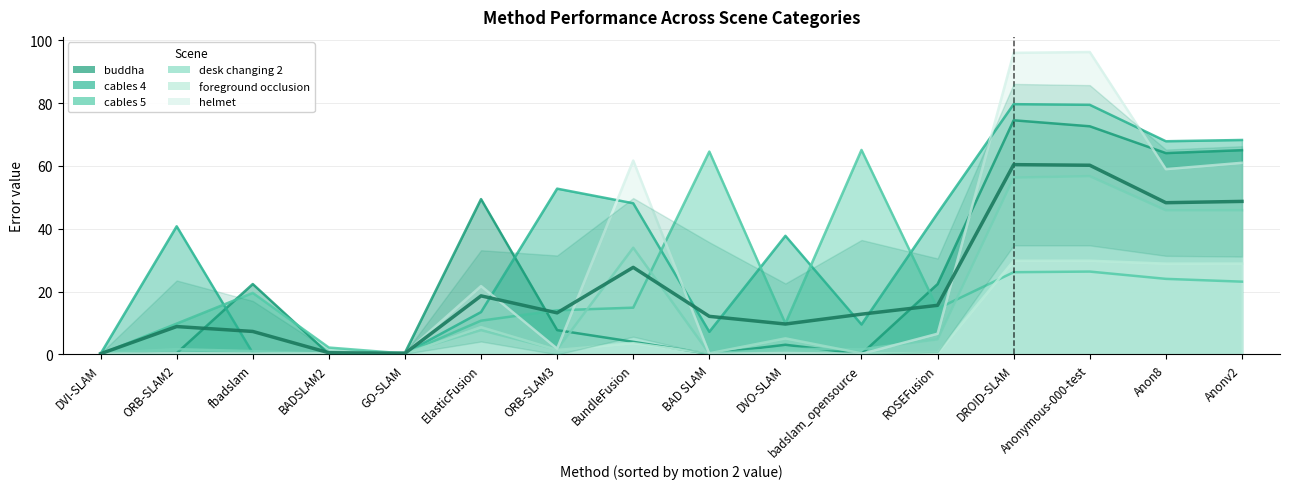

Reading left to right, transcribe all the data shown in this chart.

buddha: DVI-SLAM=0.2	ORB-SLAM2=0.4	fbadslam=22.4	BADSLAM2=0.1	GO-SLAM=0.5	ElasticFusion=49.4	ORB-SLAM3=7.7	BundleFusion=4.0	BAD SLAM=0.2	DVO-SLAM=3.1	badslam_opensource=0.1	ROSEFusion=22.4	DROID-SLAM=74.5	Anonymous-000-test=72.6	Anon8=64.1	Anonv2=65.0
cables 4: DVI-SLAM=0.2	ORB-SLAM2=40.8	fbadslam=0.4	BADSLAM2=0.2	GO-SLAM=0.4	ElasticFusion=13.5	ORB-SLAM3=52.8	BundleFusion=48.1	BAD SLAM=7.2	DVO-SLAM=37.7	badslam_opensource=9.5	ROSEFusion=44.9	DROID-SLAM=79.6	Anonymous-000-test=79.4	Anon8=67.8	Anonv2=68.2
cables 5: DVI-SLAM=0.1	ORB-SLAM2=9.8	fbadslam=19.6	BADSLAM2=2.2	GO-SLAM=0.3	ElasticFusion=10.7	ORB-SLAM3=14.1	BundleFusion=14.9	BAD SLAM=64.5	DVO-SLAM=9.8	badslam_opensource=65.1	ROSEFusion=14.6	DROID-SLAM=26.2	Anonymous-000-test=26.4	Anon8=24.0	Anonv2=23.1
desk changing 2: DVI-SLAM=0.5	ORB-SLAM2=1.7	fbadslam=1.1	BADSLAM2=0.2	GO-SLAM=0.6	ElasticFusion=7.7	ORB-SLAM3=1.6	BundleFusion=34.0	BAD SLAM=0.3	DVO-SLAM=1.8	badslam_opensource=1.6	ROSEFusion=4.8	DROID-SLAM=56.3	Anonymous-000-test=56.7	Anon8=45.9	Anonv2=45.9
foreground occlusion: DVI-SLAM=0.1	ORB-SLAM2=0.1	fbadslam=0.1	BADSLAM2=0.1	GO-SLAM=0.1	ElasticFusion=8.7	ORB-SLAM3=1.4	BundleFusion=3.6	BAD SLAM=0.3	DVO-SLAM=5.1	badslam_opensource=0.3	ROSEFusion=0.5	DROID-SLAM=29.8	Anonymous-000-test=29.8	Anon8=28.9	Anonv2=28.9
helmet: DVI-SLAM=0.2	ORB-SLAM2=0.4	fbadslam=0.3	BADSLAM2=0.3	GO-SLAM=0.3	ElasticFusion=21.8	ORB-SLAM3=1.8	BundleFusion=61.7	BAD SLAM=0.2	DVO-SLAM=0.4	badslam_opensource=0.2	ROSEFusion=6.6	DROID-SLAM=96.0	Anonymous-000-test=96.2	Anon8=59.0	Anonv2=61.0